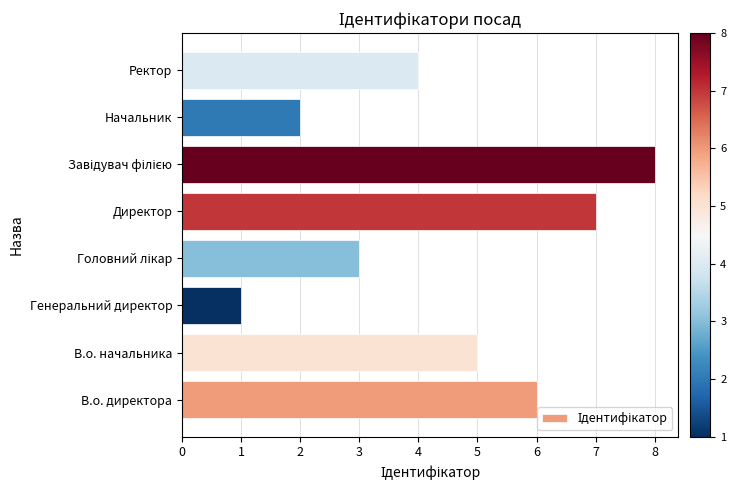

True or false: the data shows 11 at Директор.

False